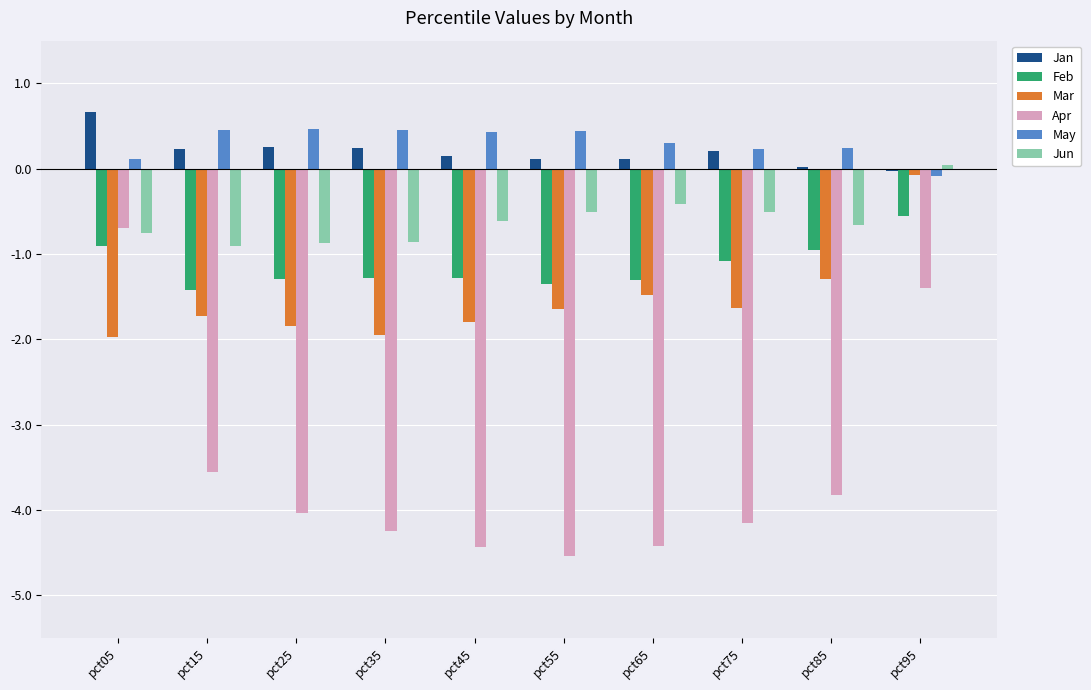

What is the sum of all Apr values?

-35.3